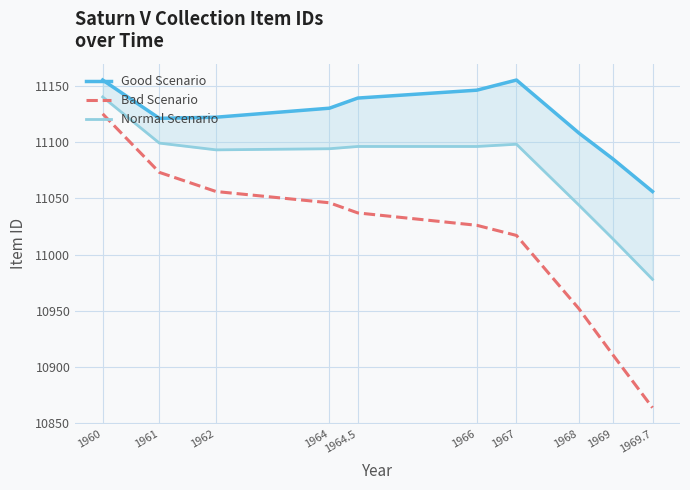

How many data points in Good Scenario are above 11130?

4